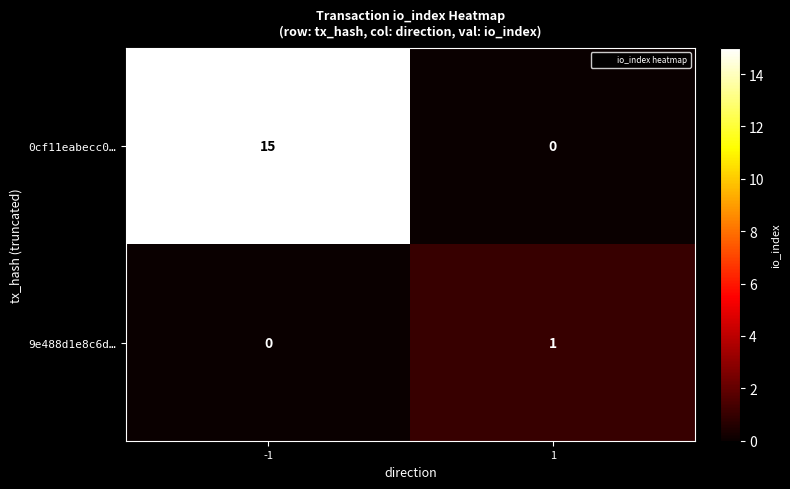

Rank the categories by 0cf11eabecc0… value from highest to lowest.

-1, 1